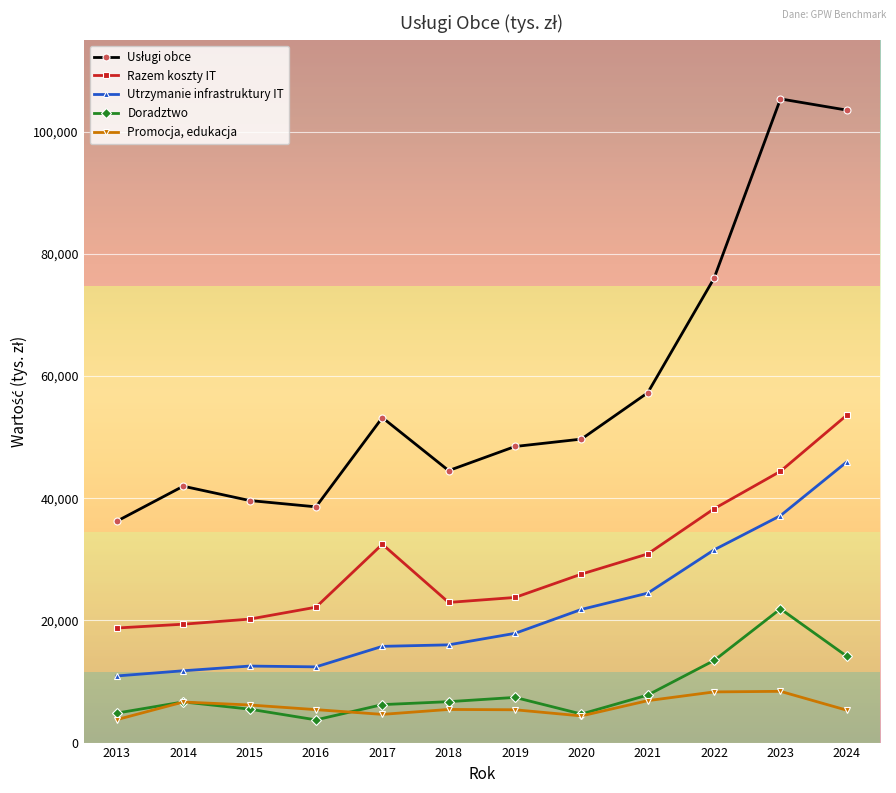

Is this an area chart (filled region under the line)?

No